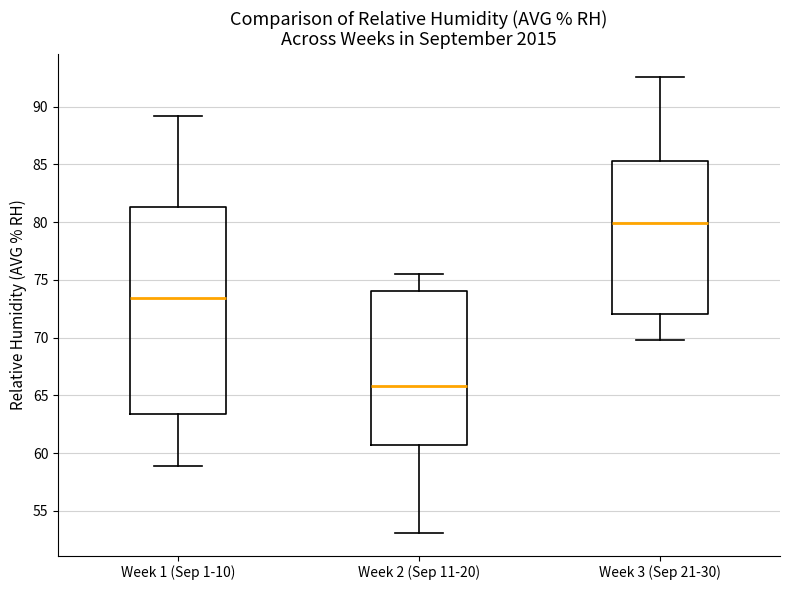

Comparing the boxes themselves (not the whiskers), which one is the tallest?

Week 1 (Sep 1-10)